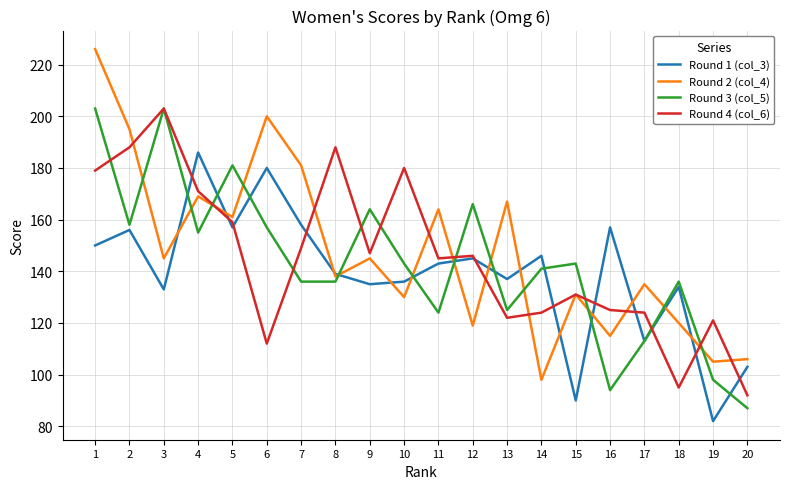

Which series changed the most between 9 and 14?

Round 2 (col_4)